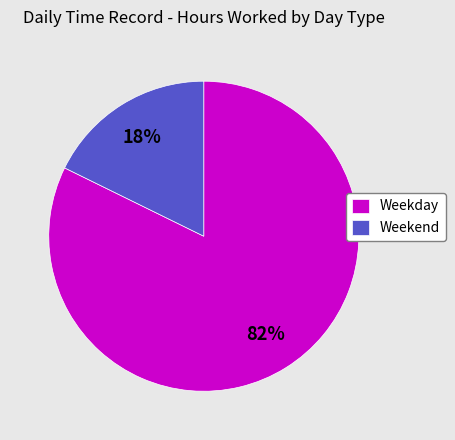

The Weekday slice represents 82% of the pie. True or false?

True